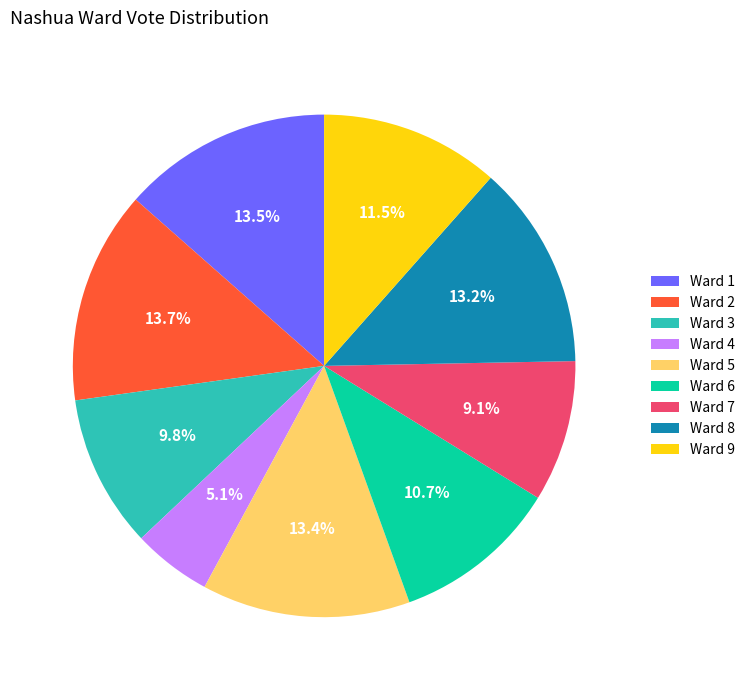

Which category has the smallest portion of the pie?

Ward 4